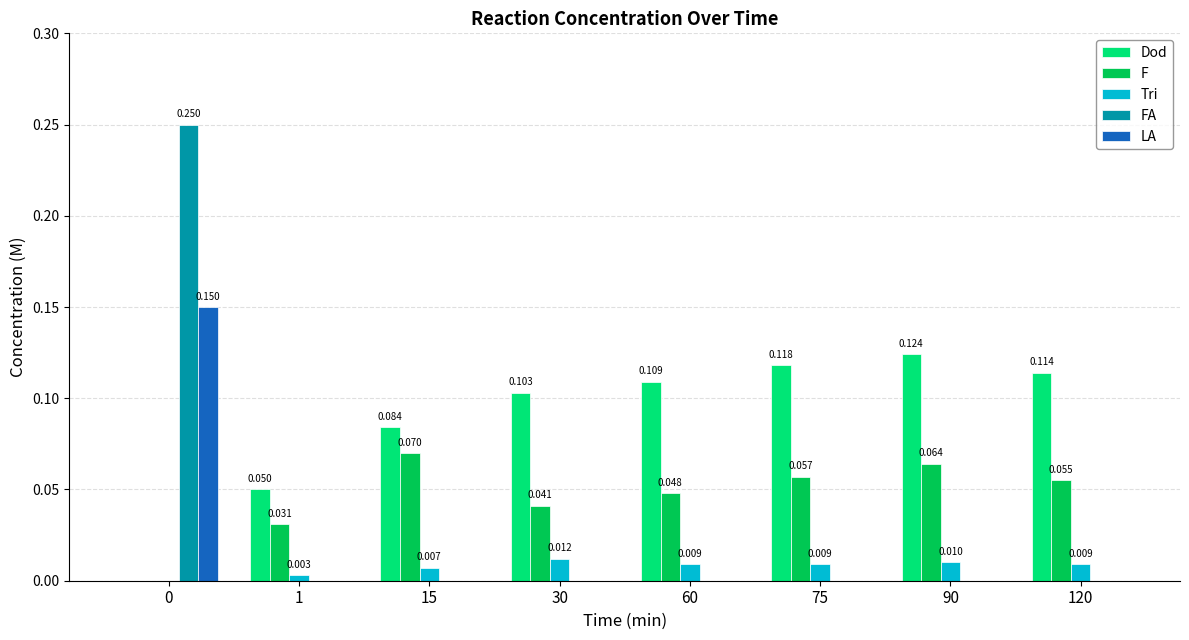

What are all the series names shown in the legend?

Dod, F, Tri, FA, LA